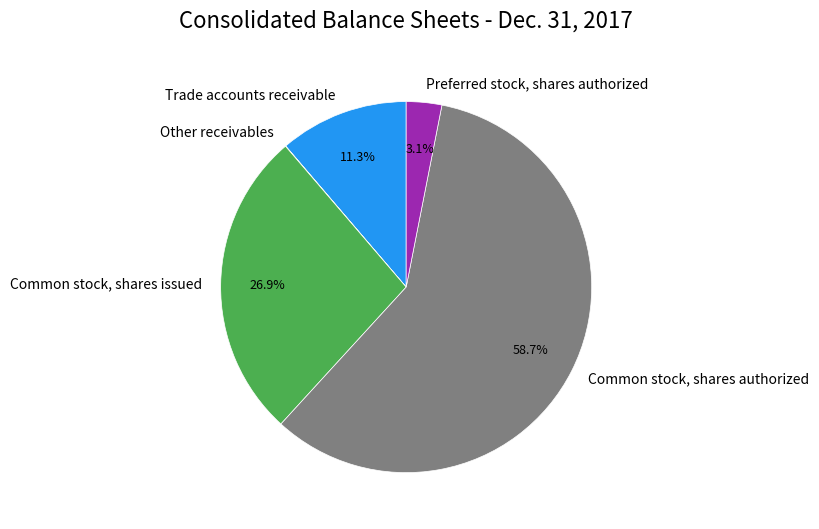

Combined, what portion of the pie is Common stock, shares authorized and Common stock, shares issued?

85.6%